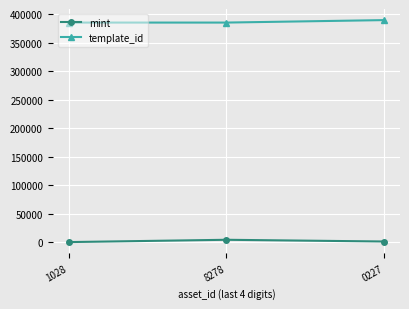

How many distinct data groups are displayed?

2